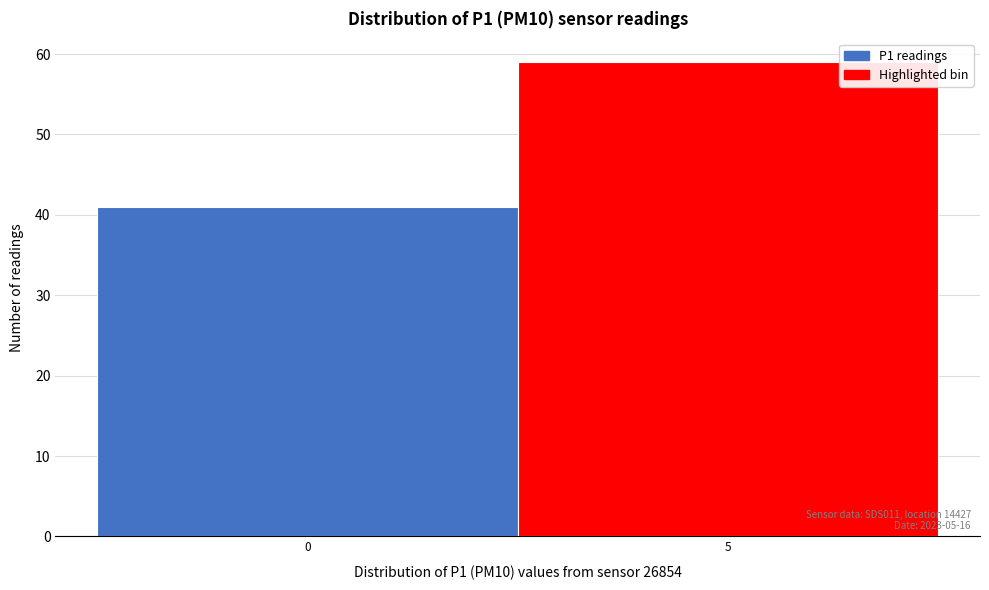

Reading left to right, transcribe all the data shown in this chart.

0=41	5=59